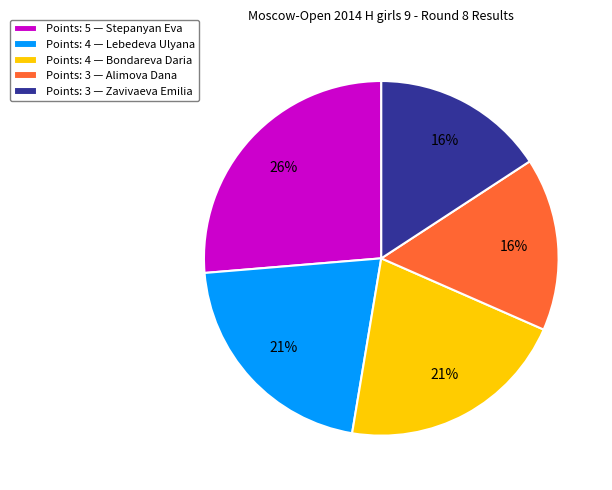

Is it true that Points: 5 — Stepanyan Eva is 17% of the pie?

False